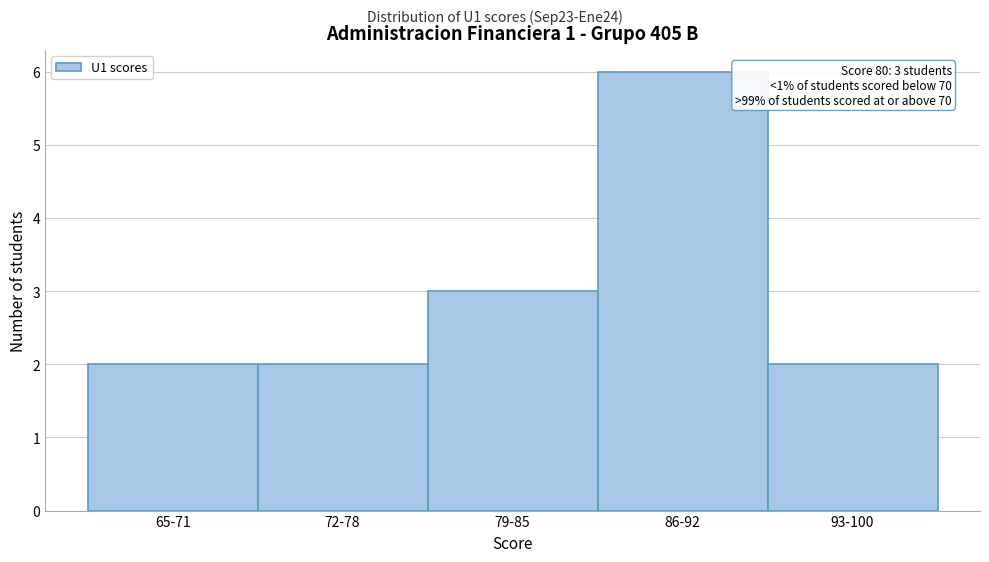

Reading left to right, extract all data points from this chart.

2	2	3	6	2